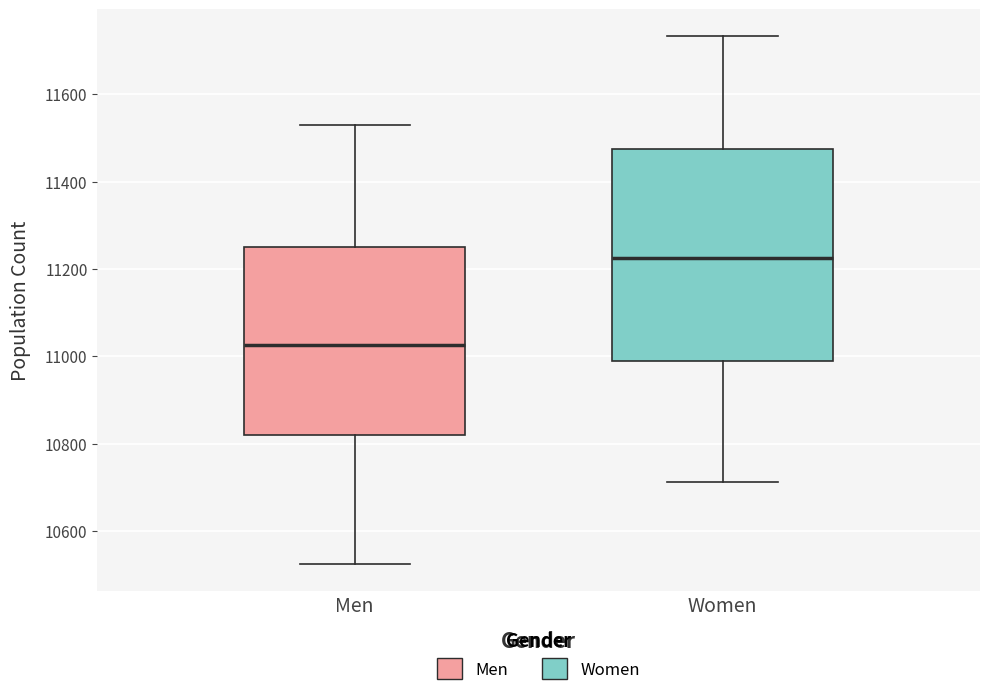

Where does the upper whisker of the box for Women end on the y-axis? The values are not printed on the chart, so give them approximately, as read against the axis.

11740